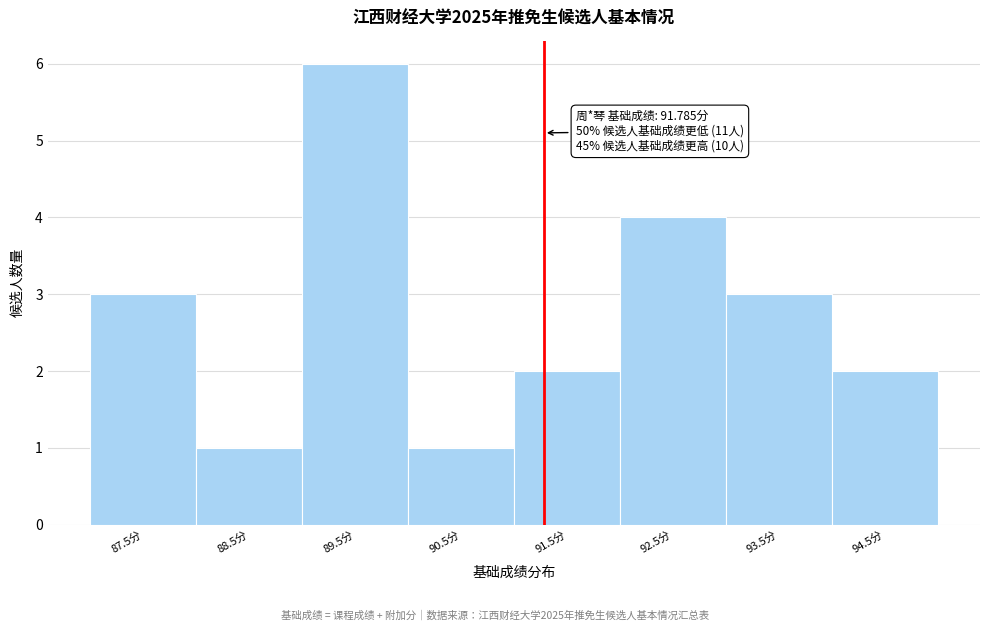

Reading left to right, transcribe all the data shown in this chart.

87.5分=3	88.5分=1	89.5分=6	90.5分=1	91.5分=2	92.5分=4	93.5分=3	94.5分=2